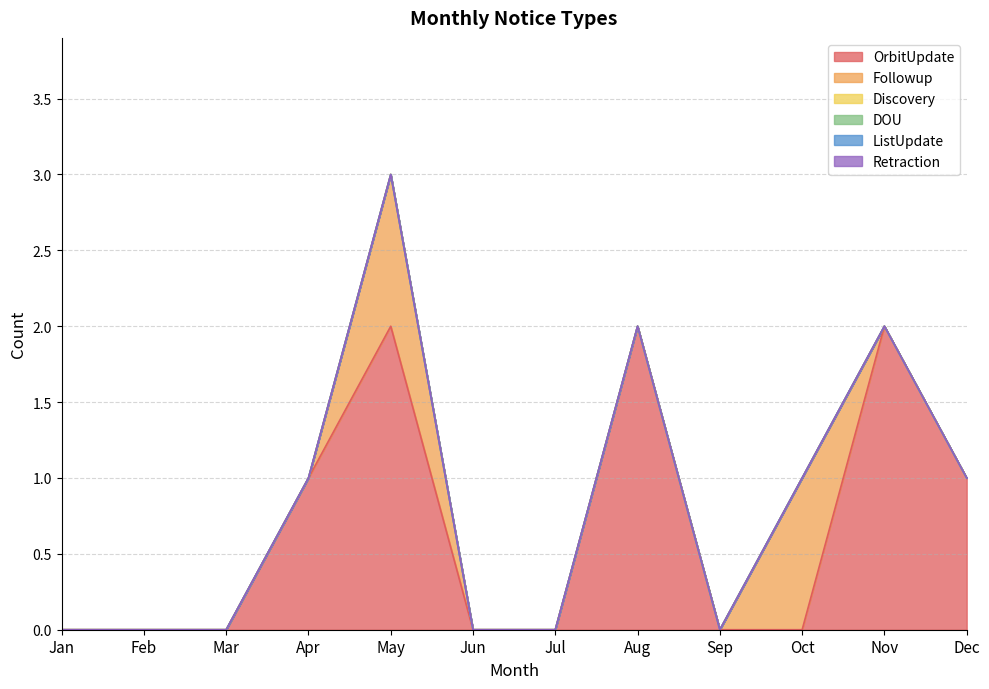

Rank the series by their maximum value, from highest to lowest.

OrbitUpdate, Followup, Discovery, DOU, ListUpdate, Retraction